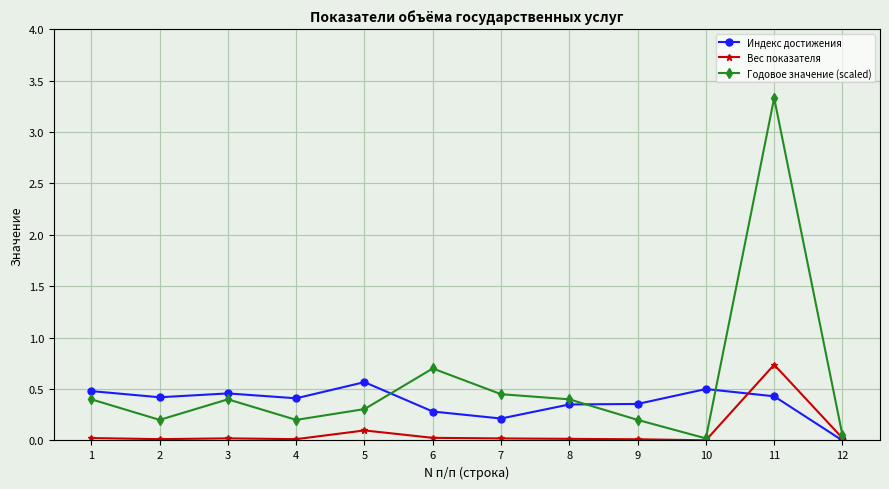

The value of Индекс достижения at 9 is 0.4. True or false?

True